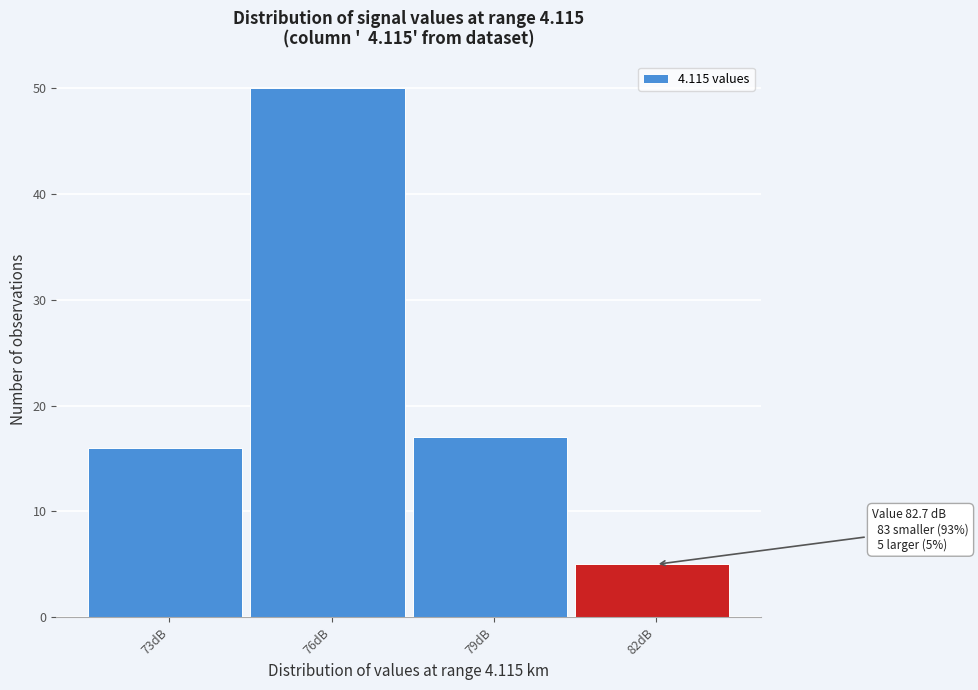

Reading left to right, what are all the values shown in this chart?

16	50	17	5